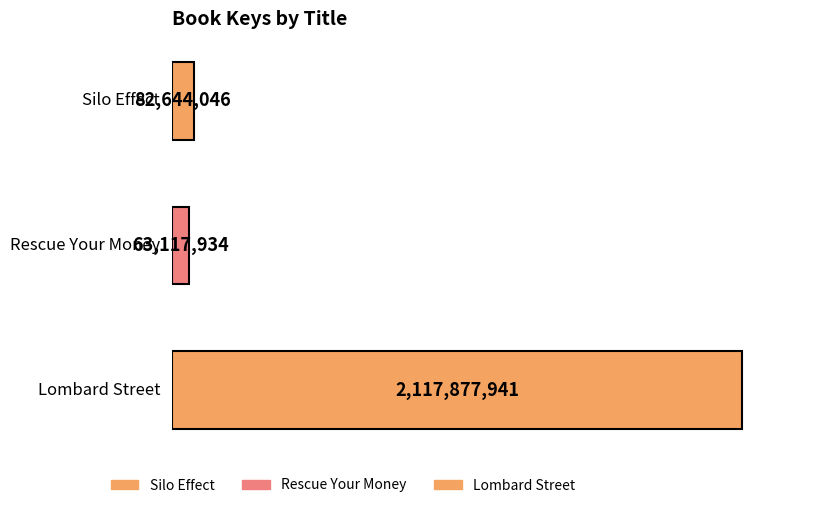

What position from the left is Lombard Street?

3